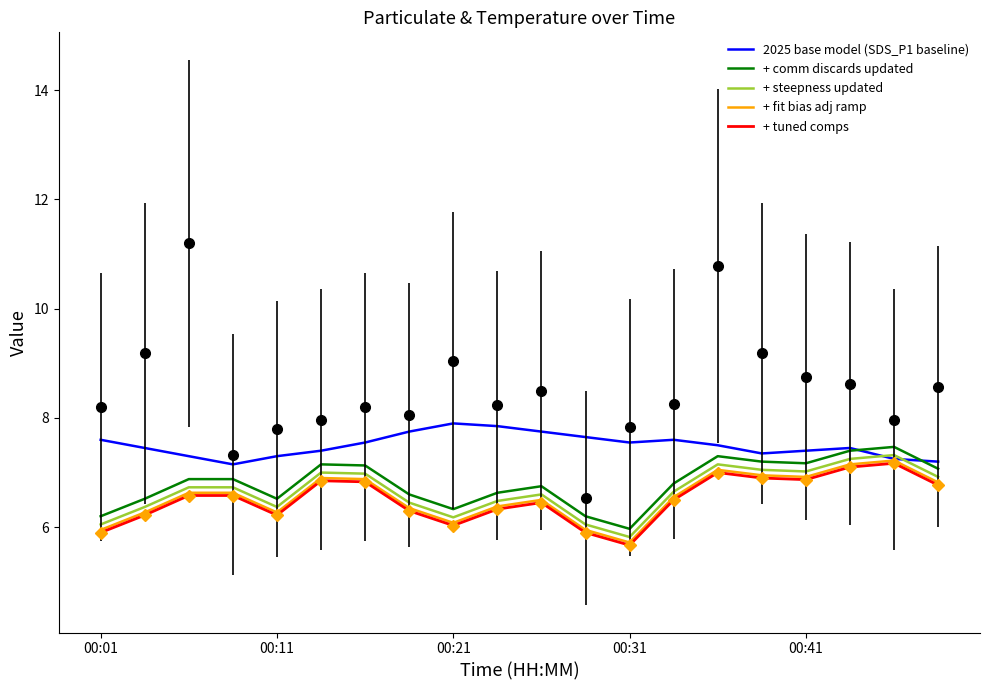

What is the total value across all series at 13?

34.1